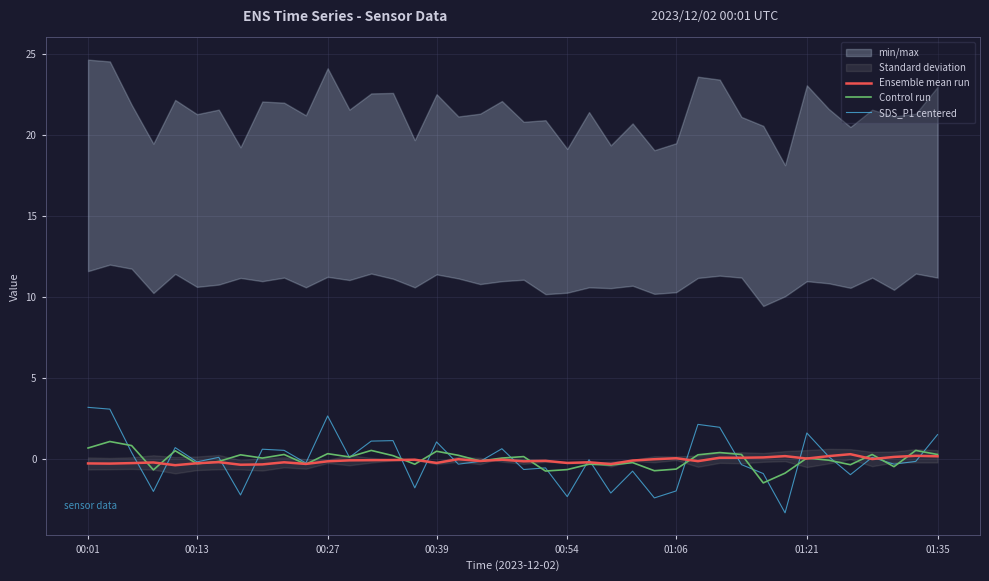

What is the difference between the maximum and minimum values in the Control run series?

2.6